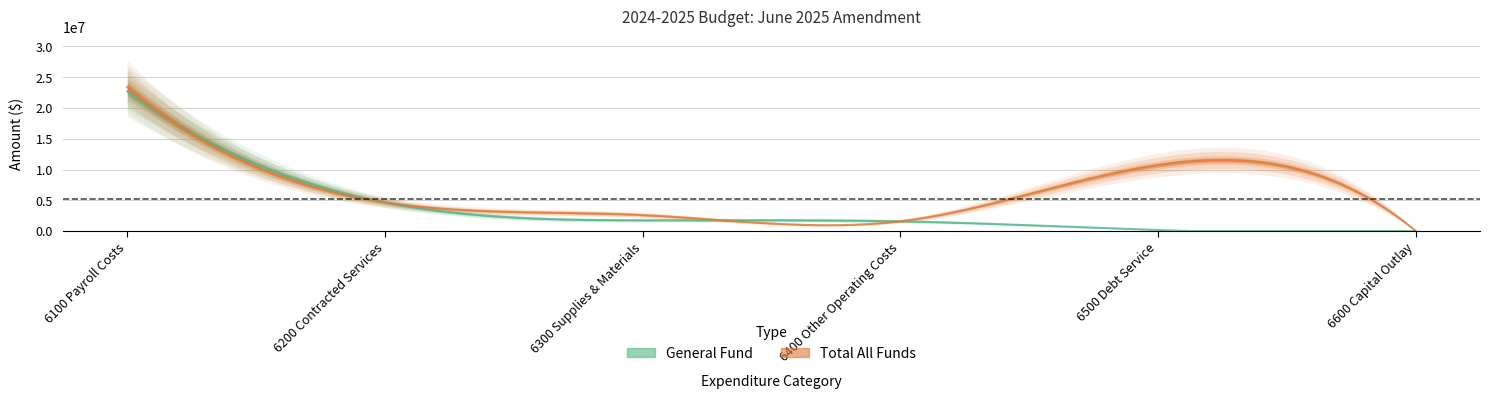

True or false: Total All Funds and Debt Service Funds cross at least once.

False